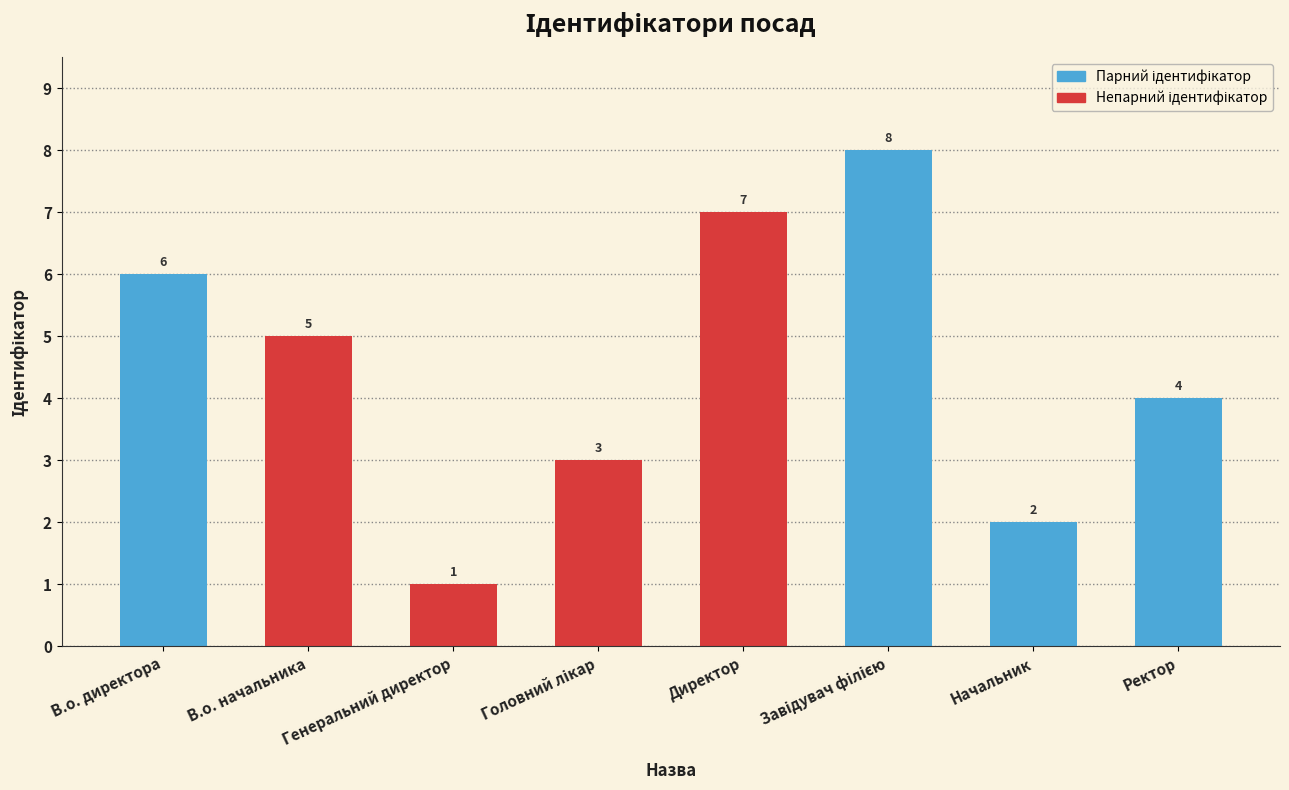

What is the sum of all values?

36